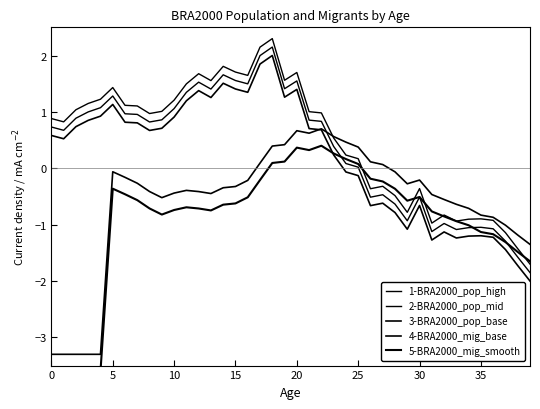

What is the maximum value for 4-BRA2000_mig_base?

0.7